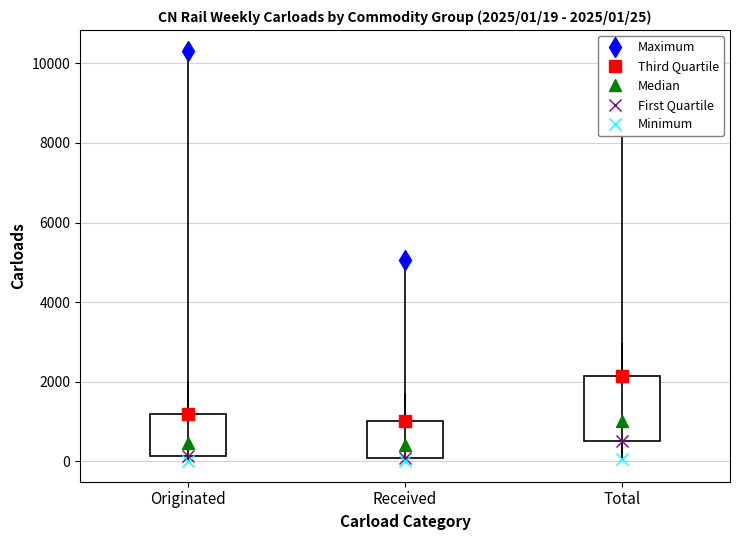

Comparing the boxes themselves (not the whiskers), which one is the tallest?

Total